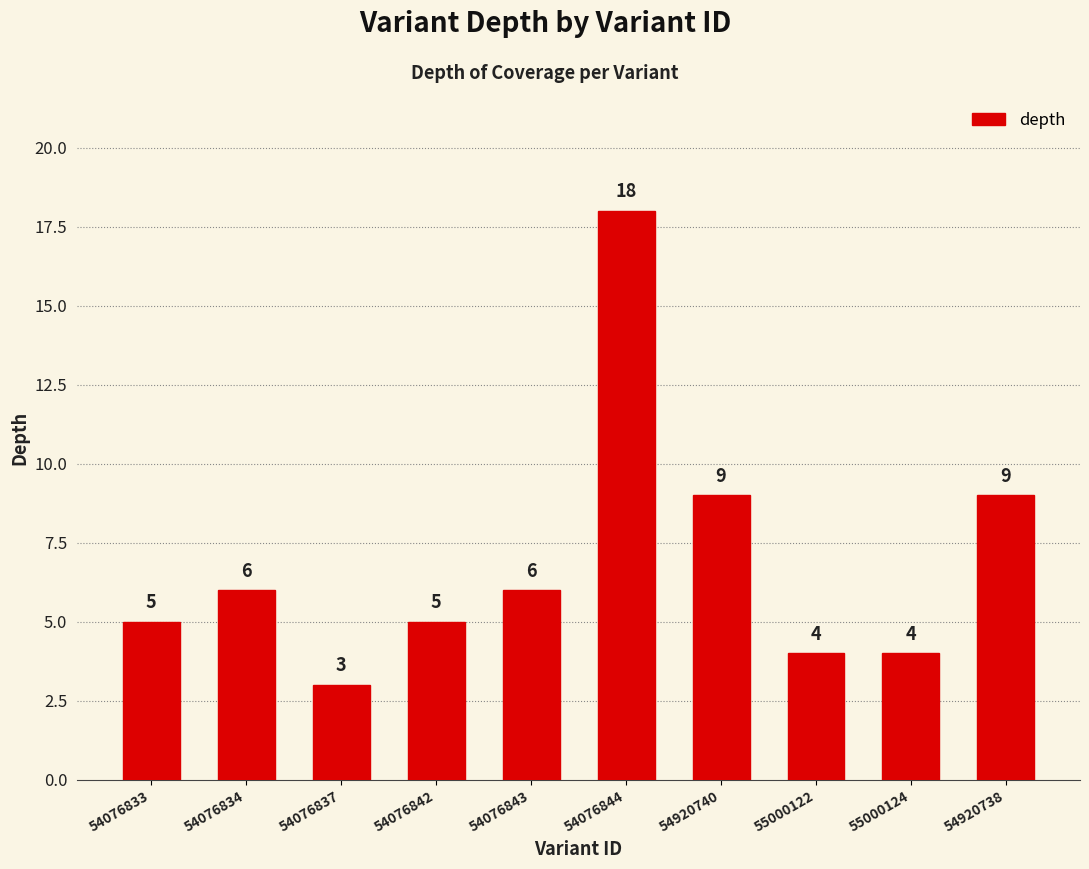

Count the number of categories in the chart.

10